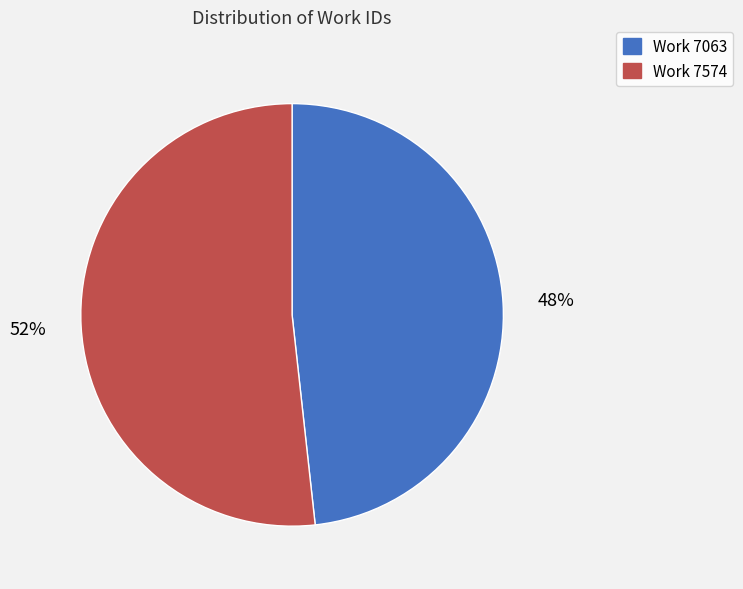

Which has a higher value, Work 7063 or Work 7574?

Work 7574